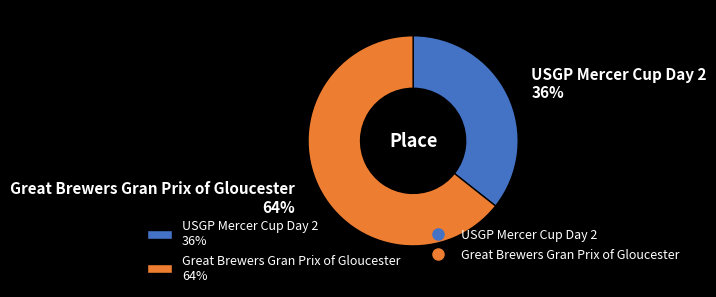

To the nearest percent, what is the average slice percentage?

50%